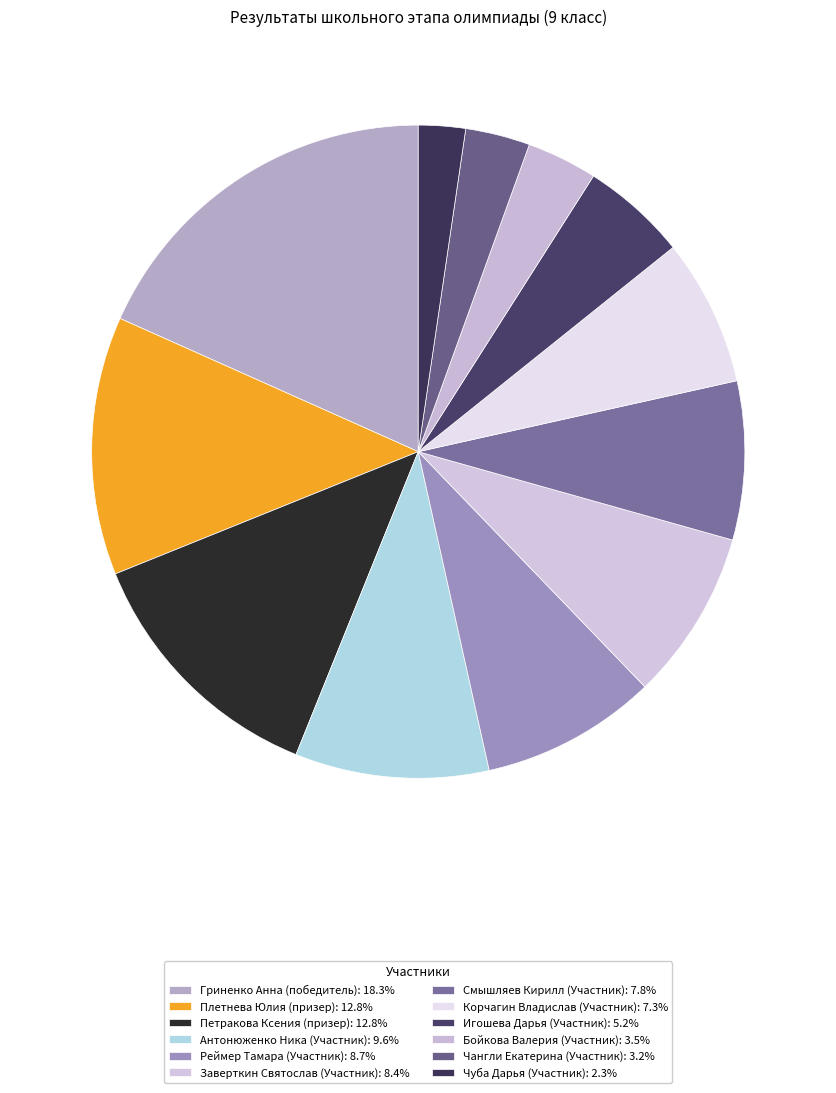

What is the ratio of the value at Антонюженко Ника (Участник) to the value at Петракова Ксения (призер)?

0.8